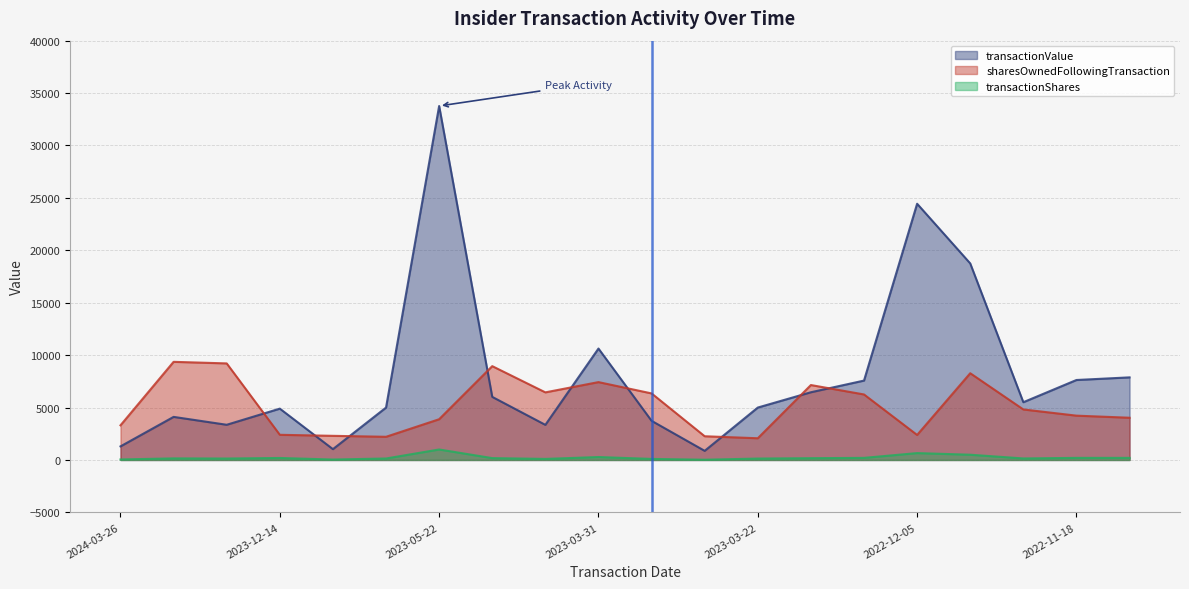

Reading left to right, transcribe all the data shown in this chart.

transactionValue: 1296	4110	3357	4897	1032	4998	33770	6018	3350	10629	3735	870	5000	6460	7574	24443	18750	5510	7629	7880
sharesOwnedFollowingTransaction: 3306	9362	9212	2401	2303	2211	3886	8951	6449	7428	6349	2263	2071	7148	6249	2386	8274	4819	4228	4028
transactionShares: 48	150	137	190	40	140	1000	177	100	280	100	23	134	170	200	656	500	145	200	200